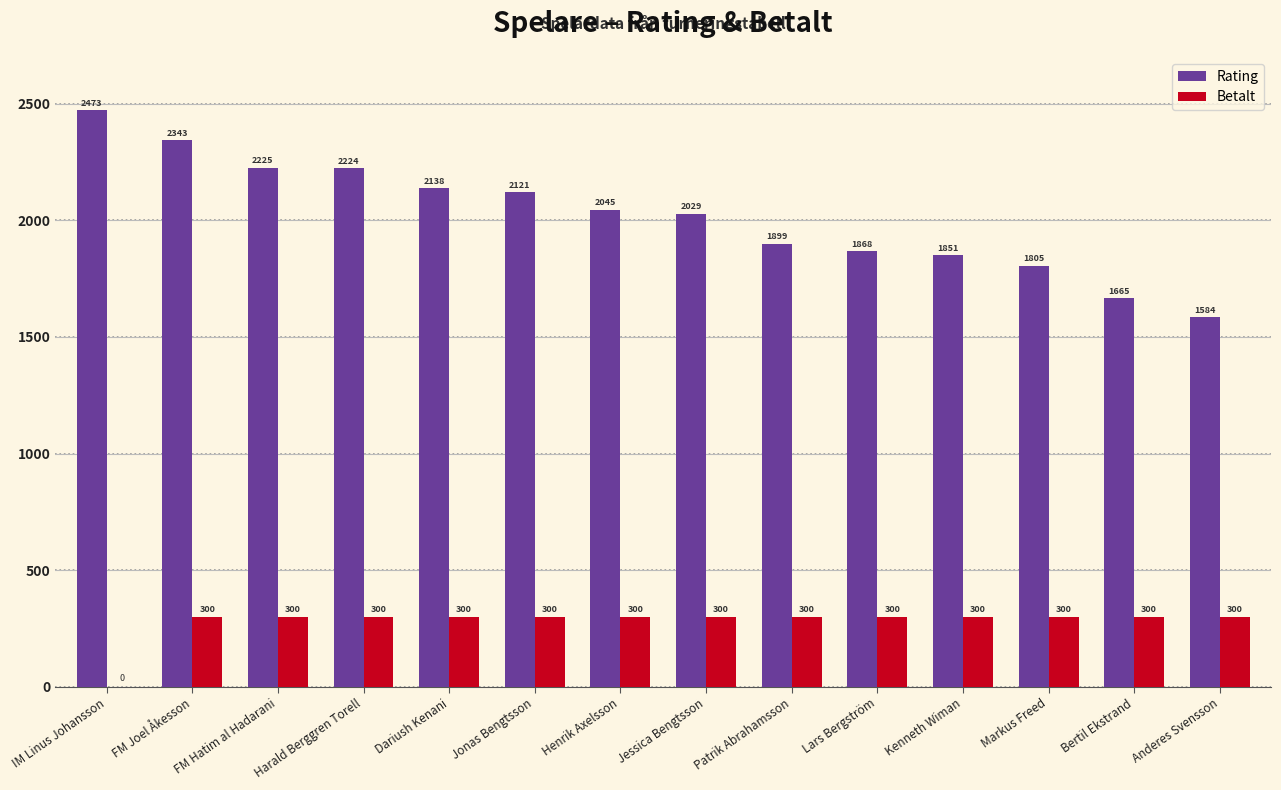

The value of Rating at IM Linus Johansson is 2473. True or false?

True